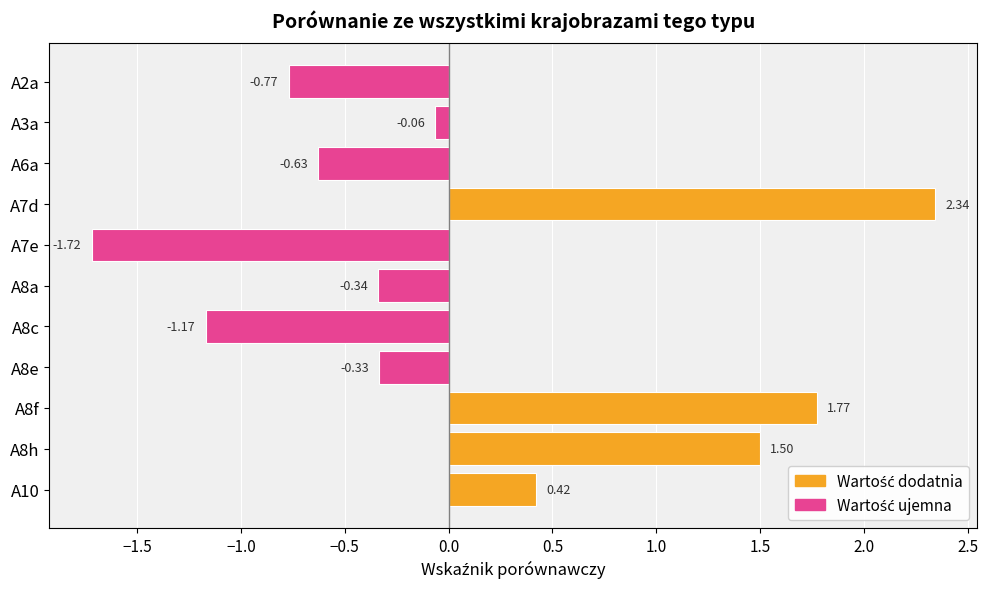

List the labels in order of value, smallest first.

A7e, A8c, A2a, A6a, A8a, A8e, A3a, A10, A8h, A8f, A7d